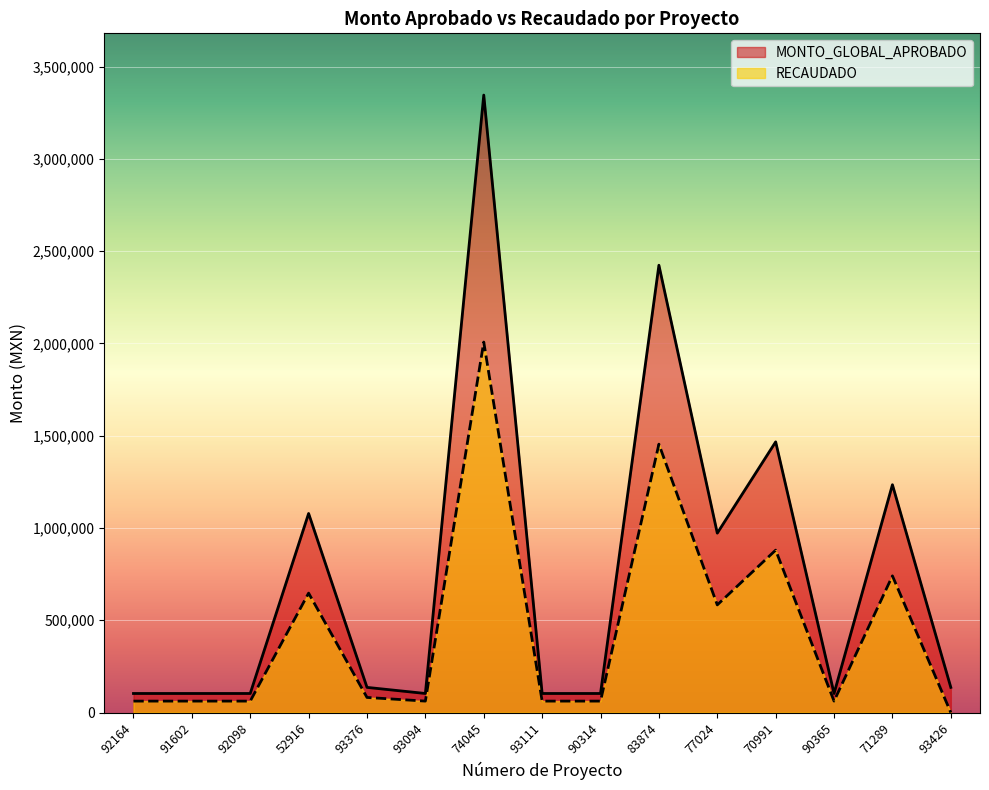

Which series changed the most between 92164 and 90365?

MONTO_GLOBAL_APROBADO